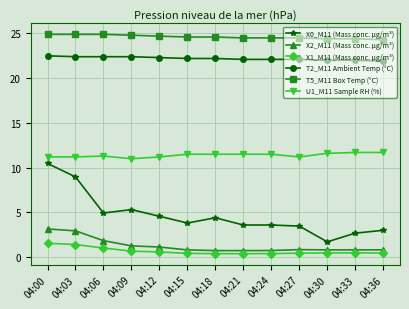

Which series has the largest total across all categories?

T5_M11 Box Temp (°C)